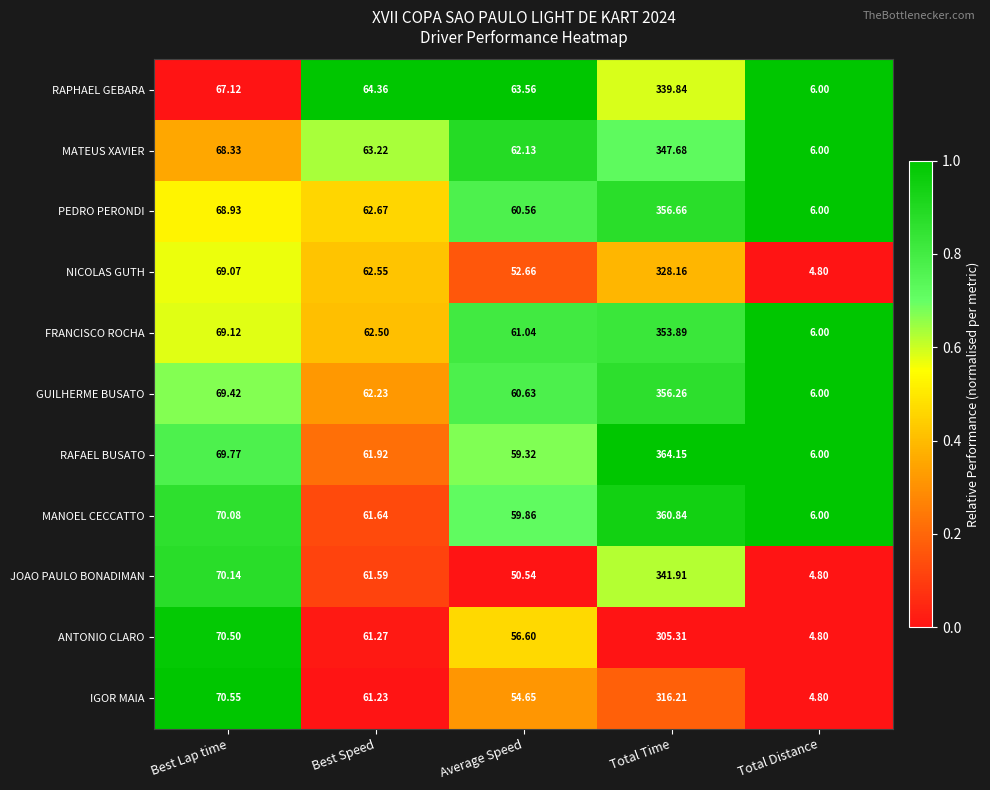

Rank the categories by ANTONIO CLARO value from lowest to highest.

Total Distance, Average Speed, Best Speed, Best Lap time, Total Time